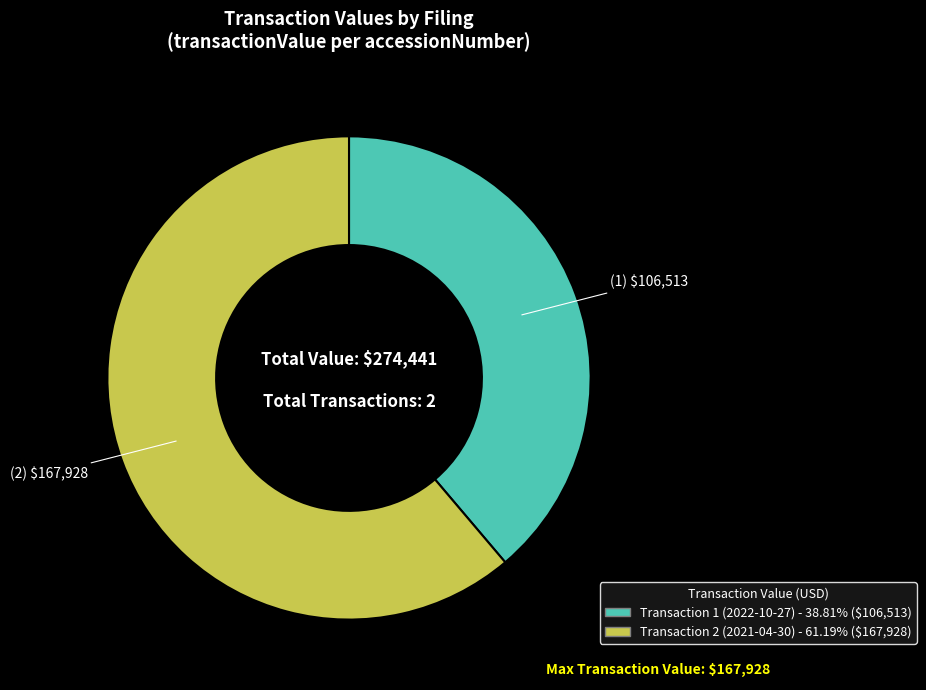

Is Transaction 2 (2021-04-30) - 61.19% ($167,928) the majority of the pie?

Yes